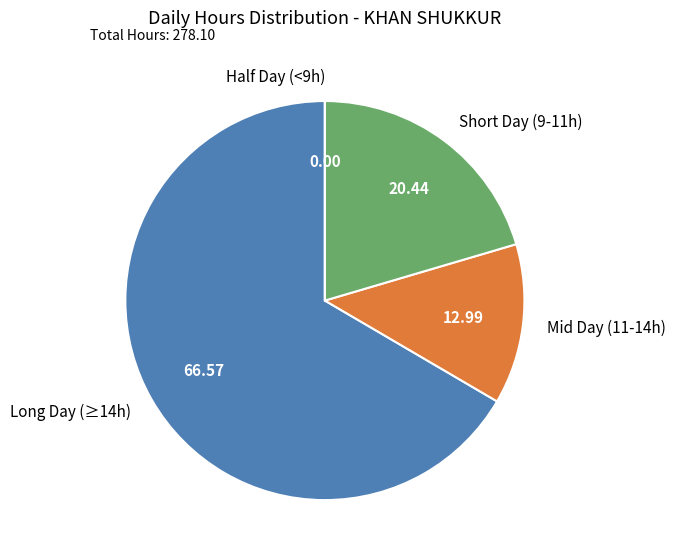

Is Mid Day (11-14h) the majority of the pie?

No